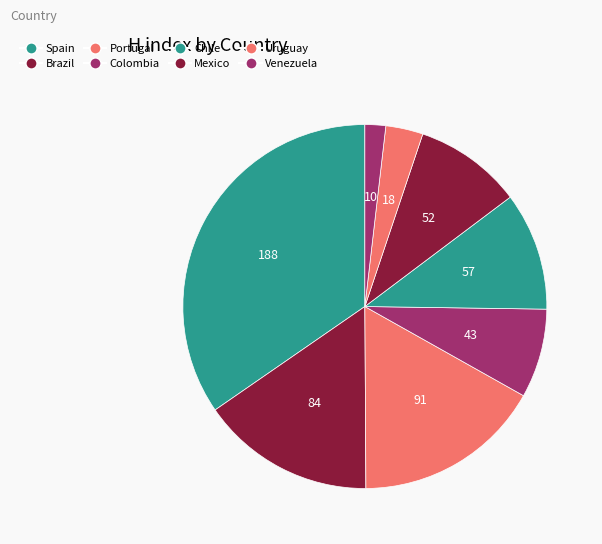

What percentage is NOT represented by Brazil?

84.5%